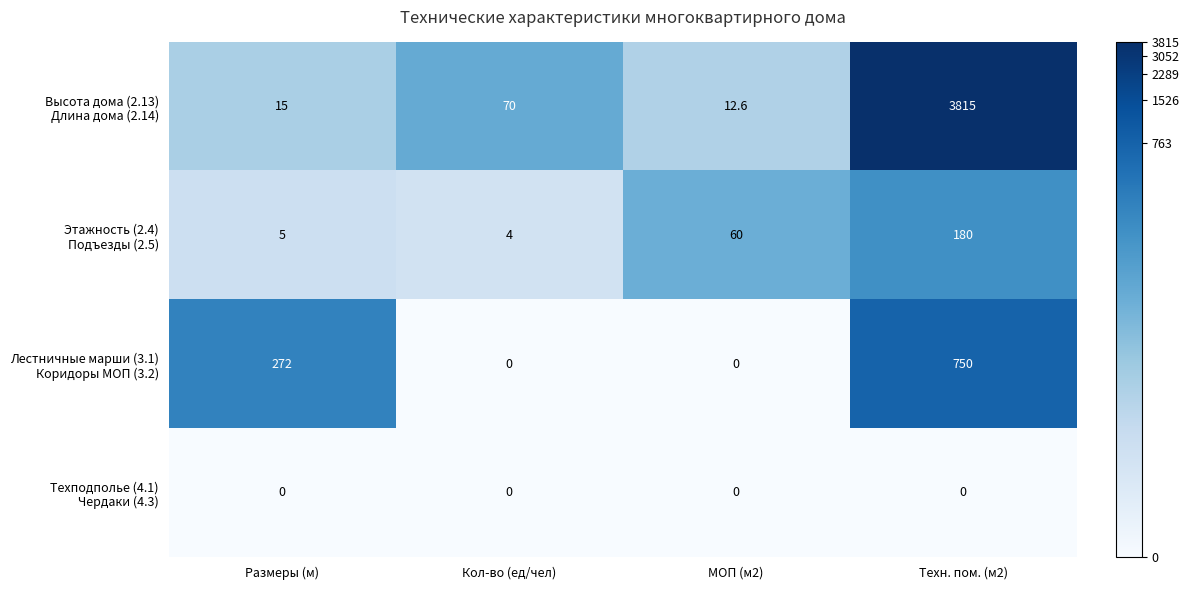

What is the maximum value shown in the chart?

3815.0